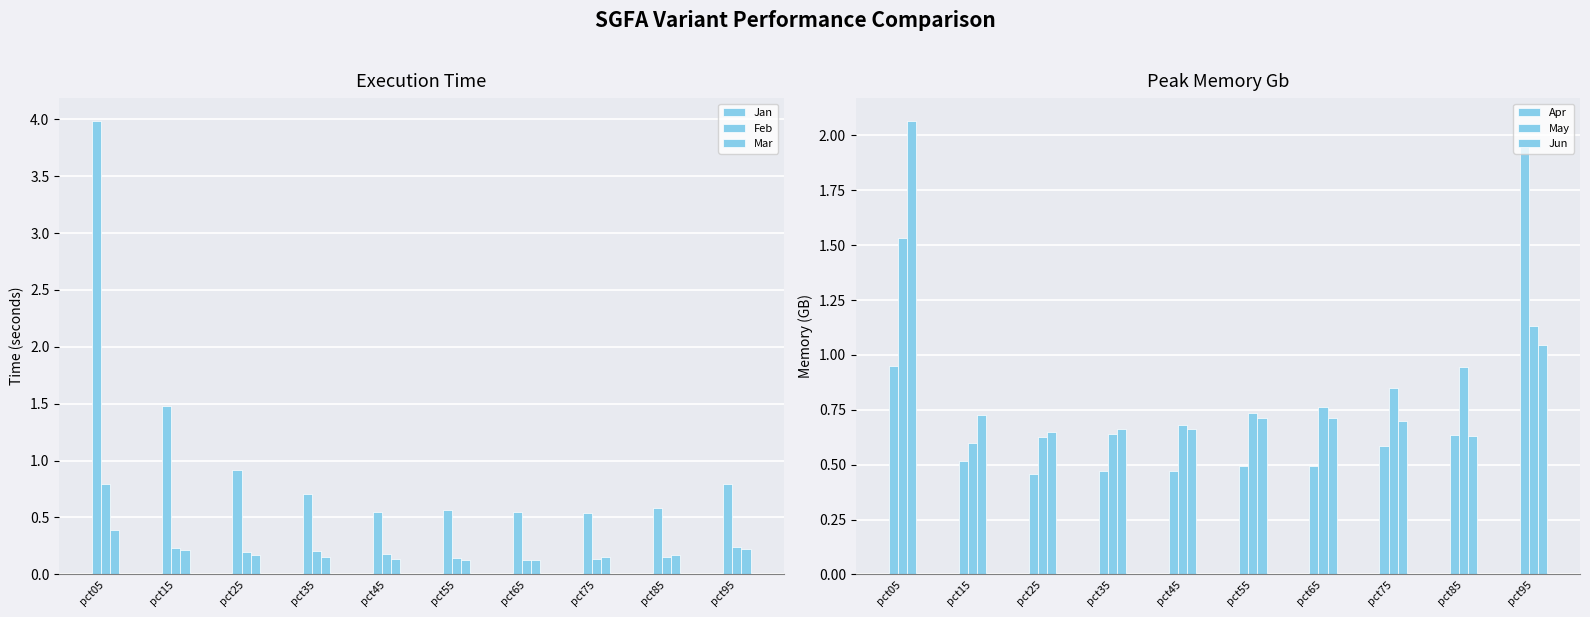

True or false: Jan has a value of 0.6 at pct25.

False